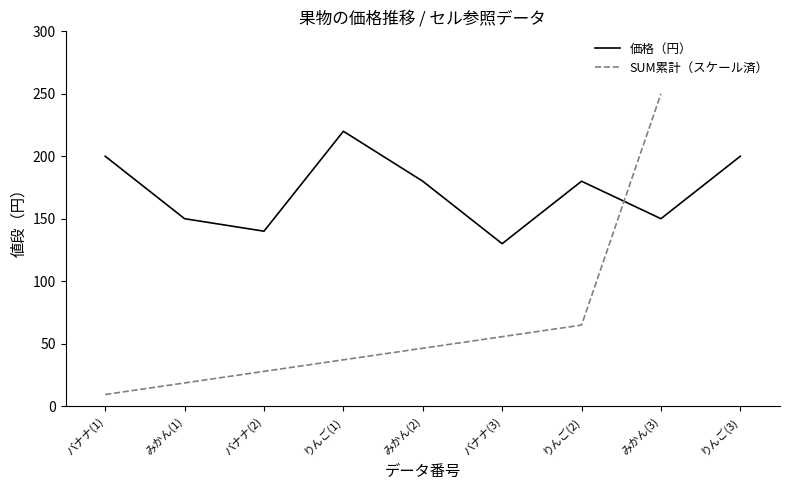

What is the approximate value at みかん(3), to the nearest 5?

150